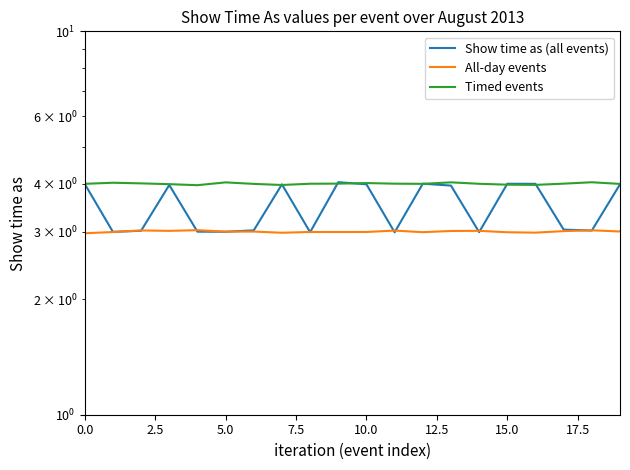

What is the value of the Show time as (all events) point at the 5th from the left?

3.0